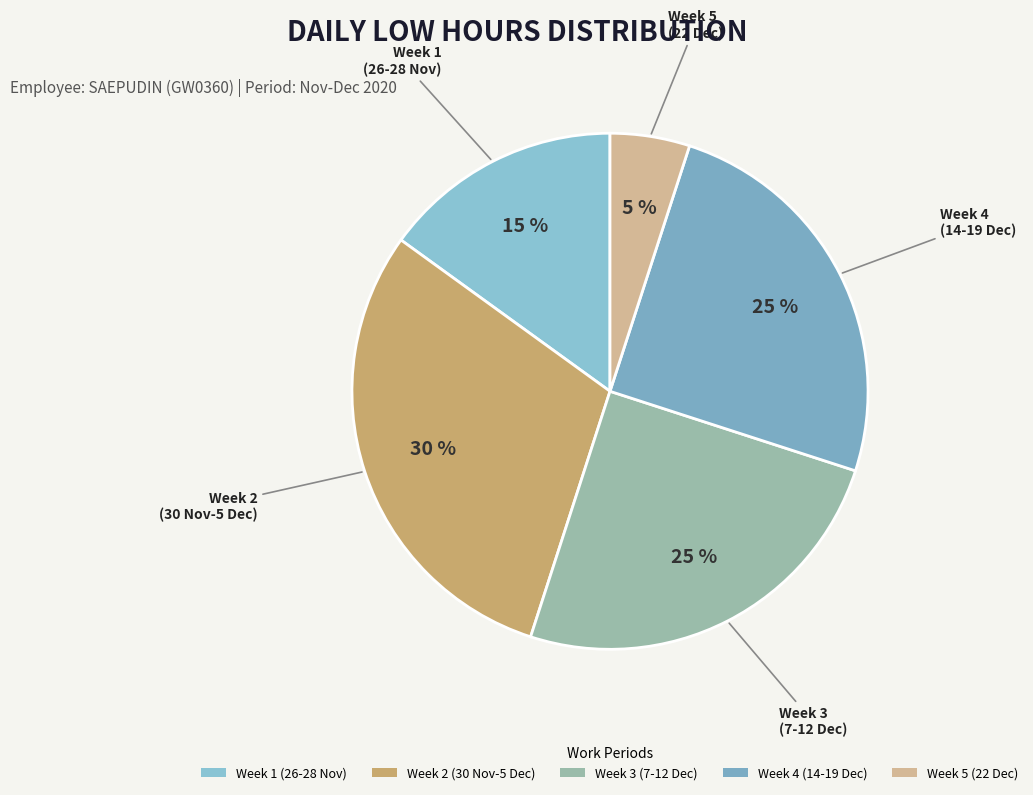

Which category has the smallest portion of the pie?

Week 5 (22 Dec)